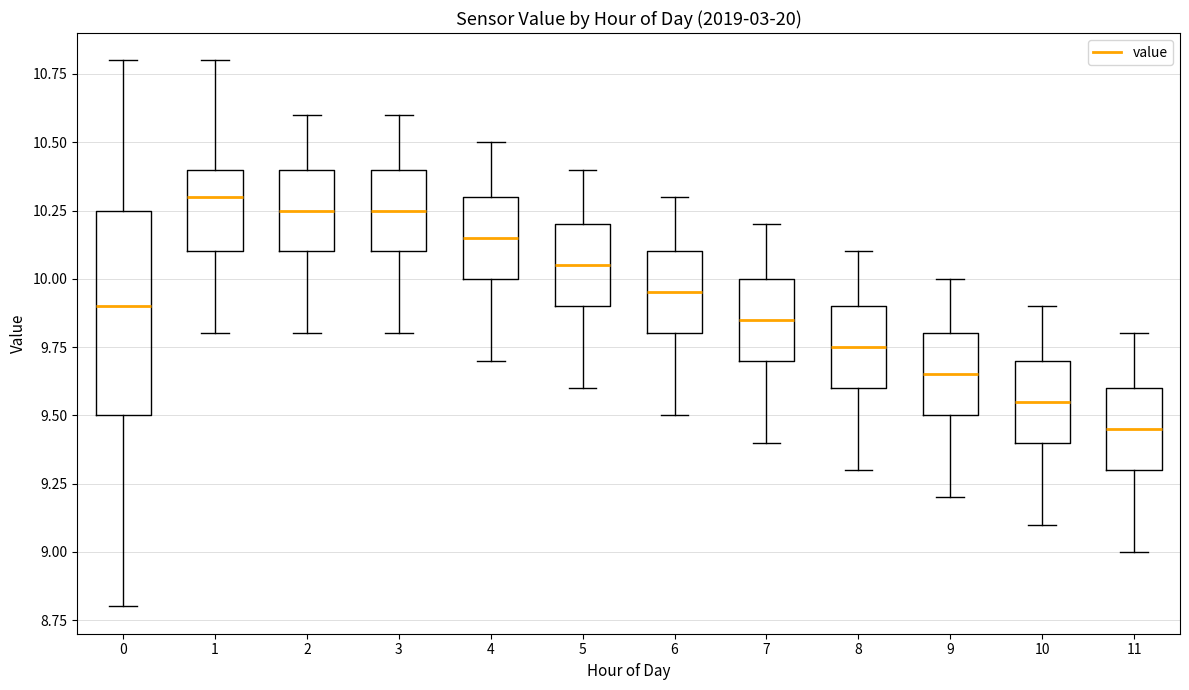

Where is the lower edge of the box at x = 2 on the y-axis? The values are not printed on the chart, so give them approximately, as read against the axis.

10.10